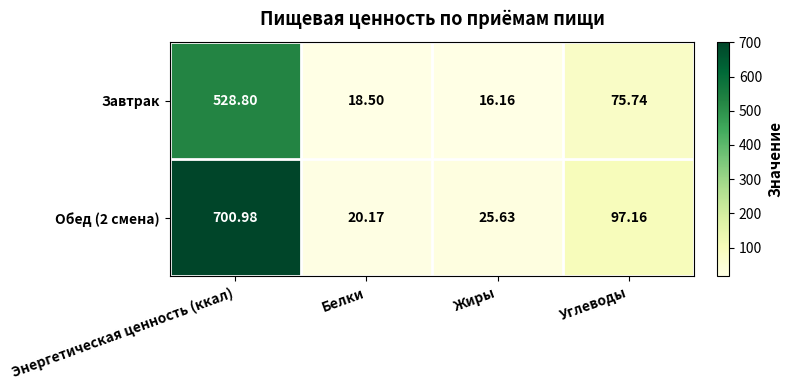

List the series in order of their overall mean, lowest first.

Завтрак, Обед (2 смена)